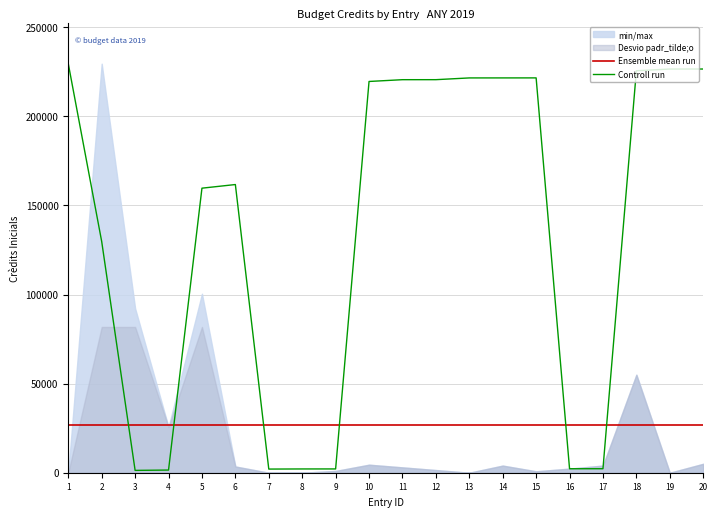

How many lines are shown in the chart?

2